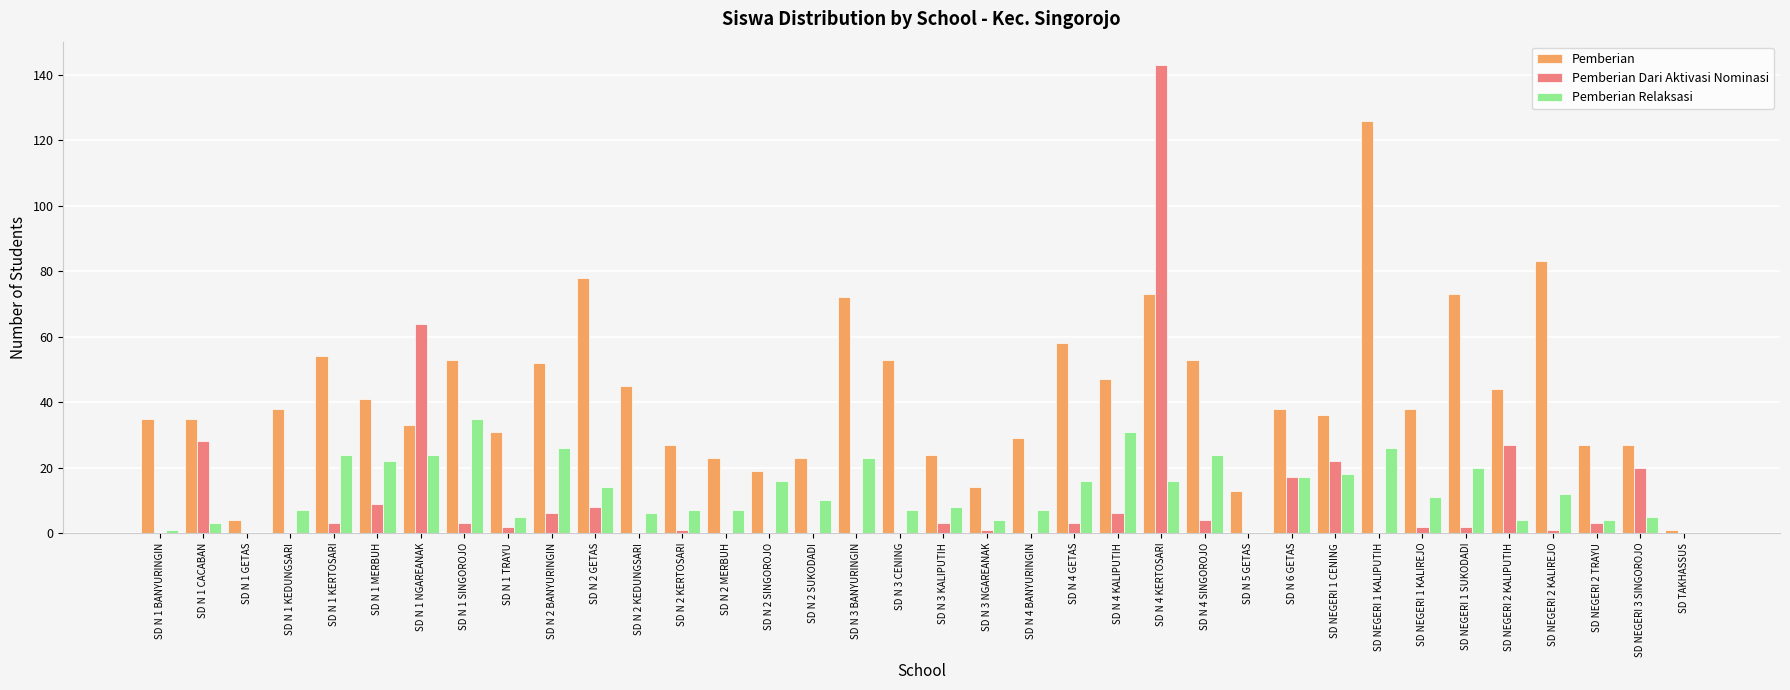

At which label does Pemberian Dari Aktivasi Nominasi reach its peak?

SD N 4 KERTOSARI